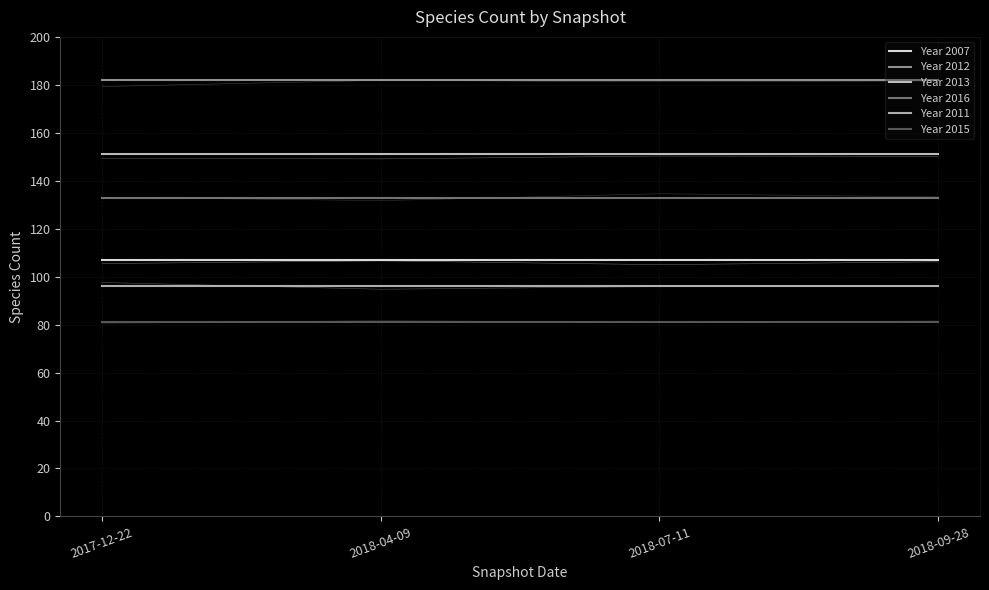

List the series in order of their peak value, highest first.

Year 2012, Year 2013, Year 2016, Year 2007, Year 2011, Year 2015